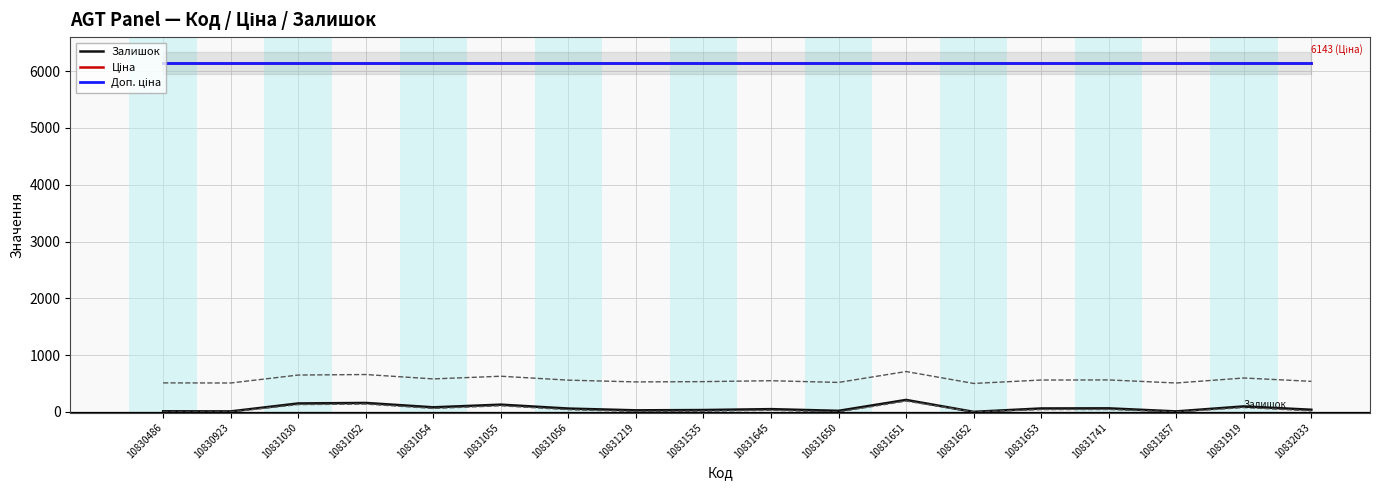

Which series changed the most between 10831052 and 10831056?

Залишок